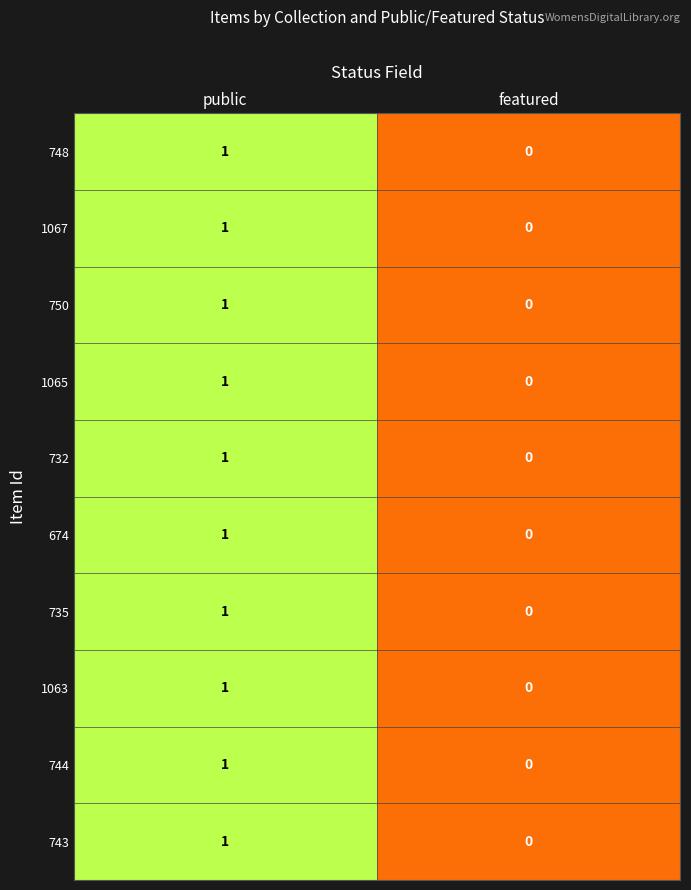

At which category is the sum across all series the highest?

public